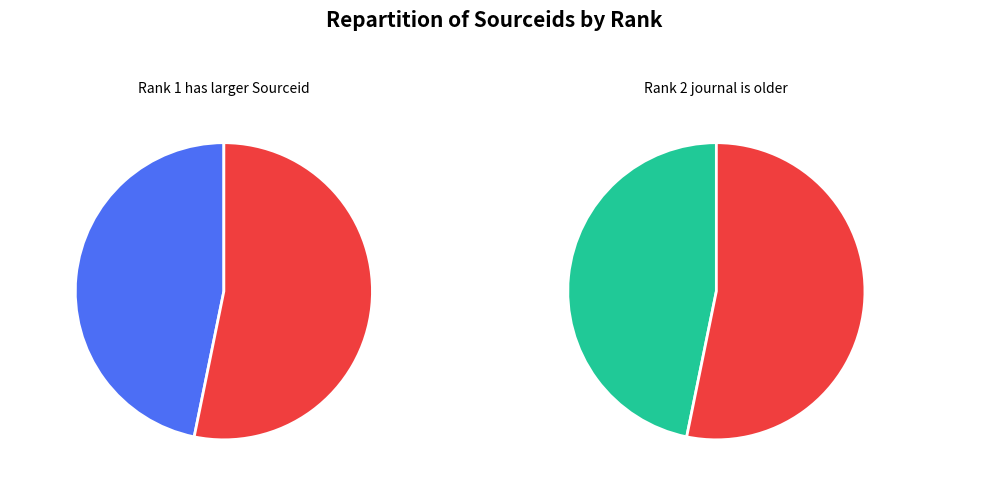

Between 2 and 1, which is larger?

2